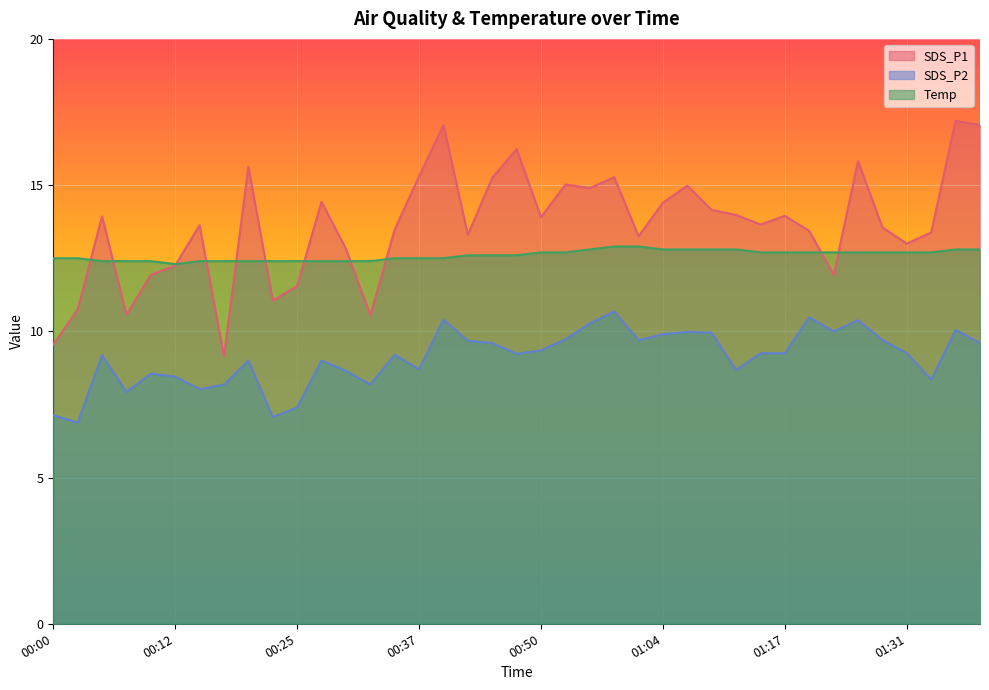

How many interior local valleys does the SDS_P1 series have?

11